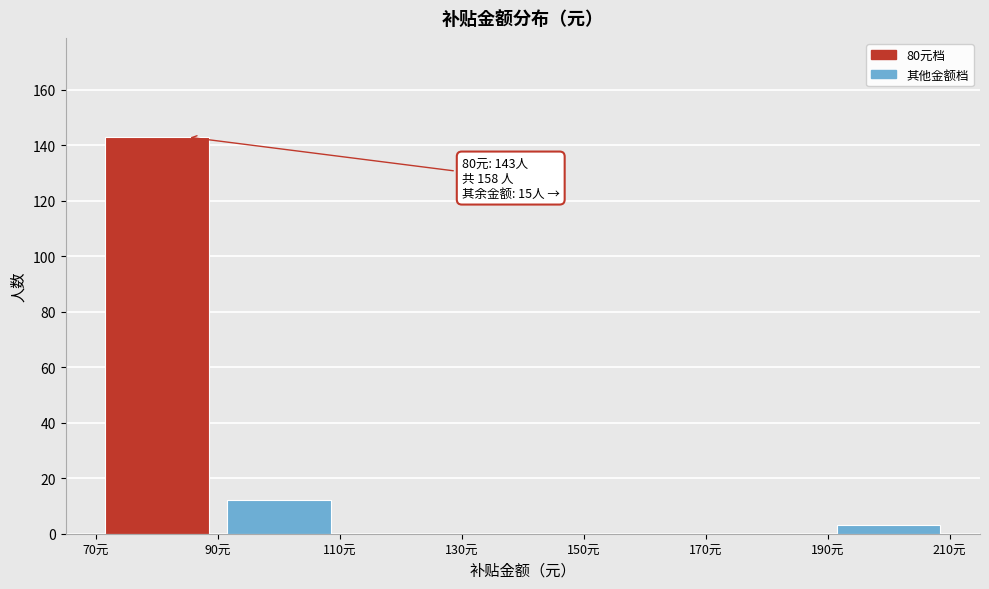

Which range on the x-axis has the tallest bar?

70 to 90